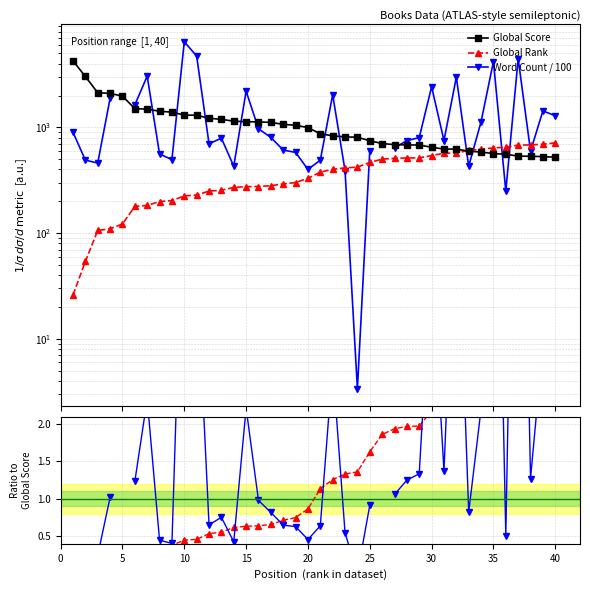

True or false: WC / Score and Rank / Score cross at least once.

True